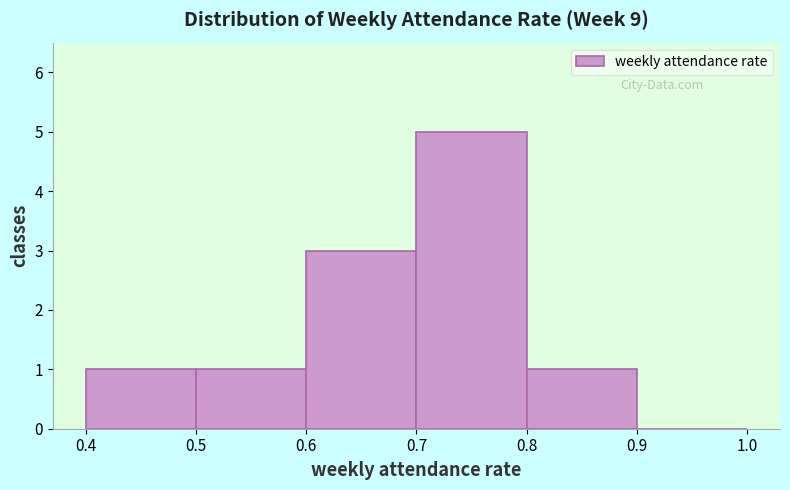

Reading left to right, transcribe this chart: for each bar, give the range it covers on the x-axis and its height. The values are not printed on the chart, so give them approximately, as read against the axis.

0.4 to 0.5: 1
0.5 to 0.6: 1
0.6 to 0.7: 3
0.7 to 0.8: 5
0.8 to 0.9: 1
0.9 to 1.0: 0